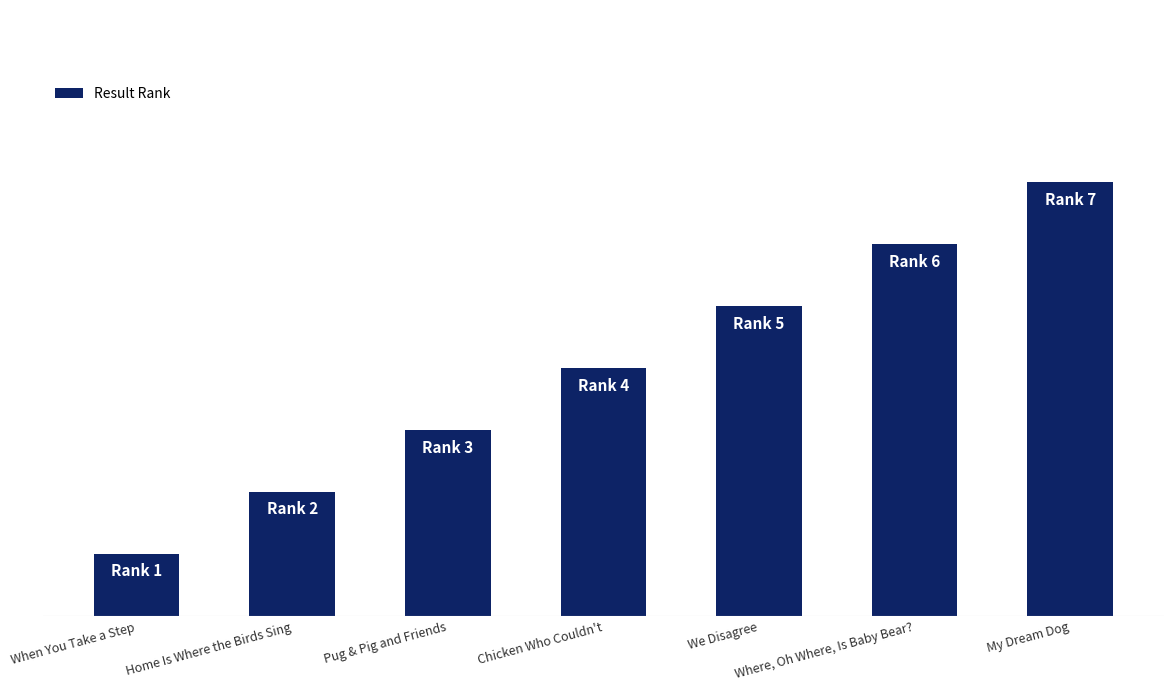

At which label is the value closest to 4?

Chicken Who Couldn't